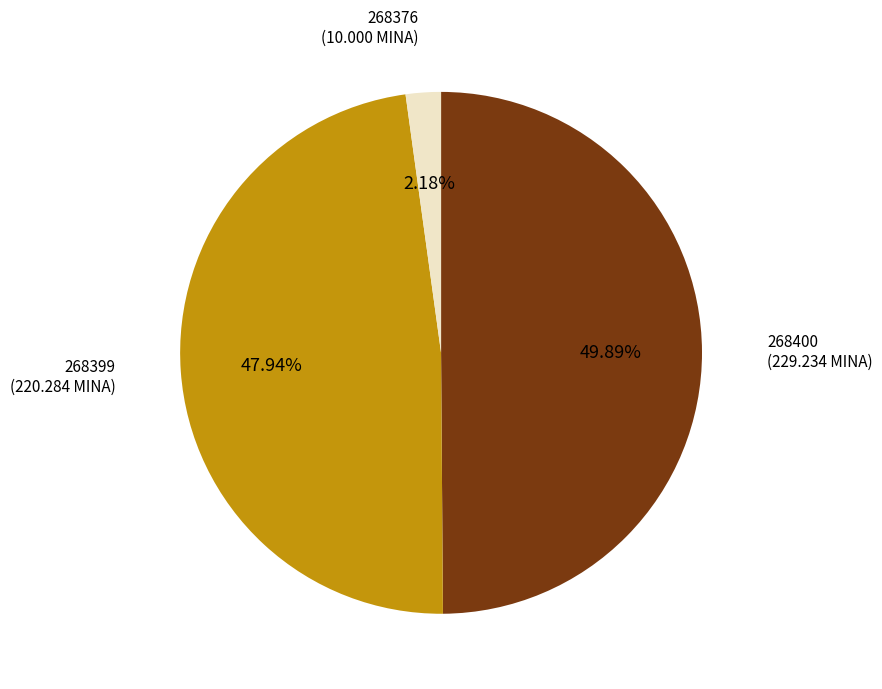

To the nearest percent, what is the average slice percentage?

33%